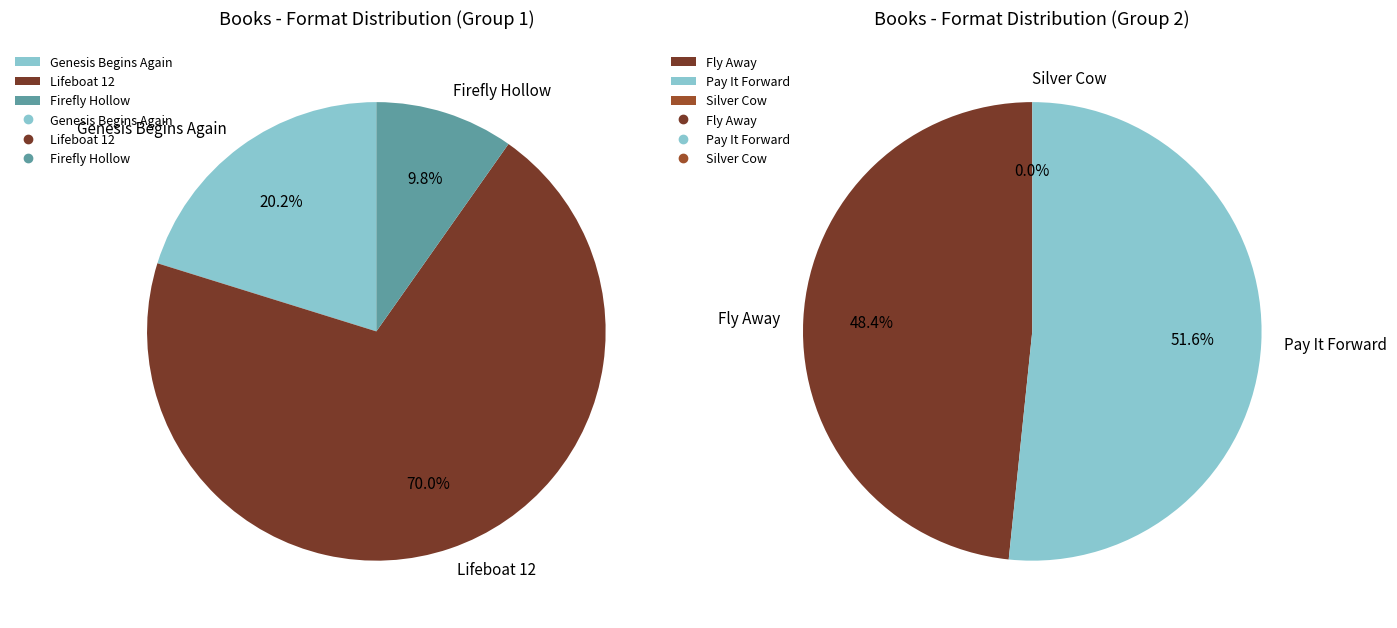

What is the ratio of the value at Fly Away to the value at Pay It Forward?

0.9